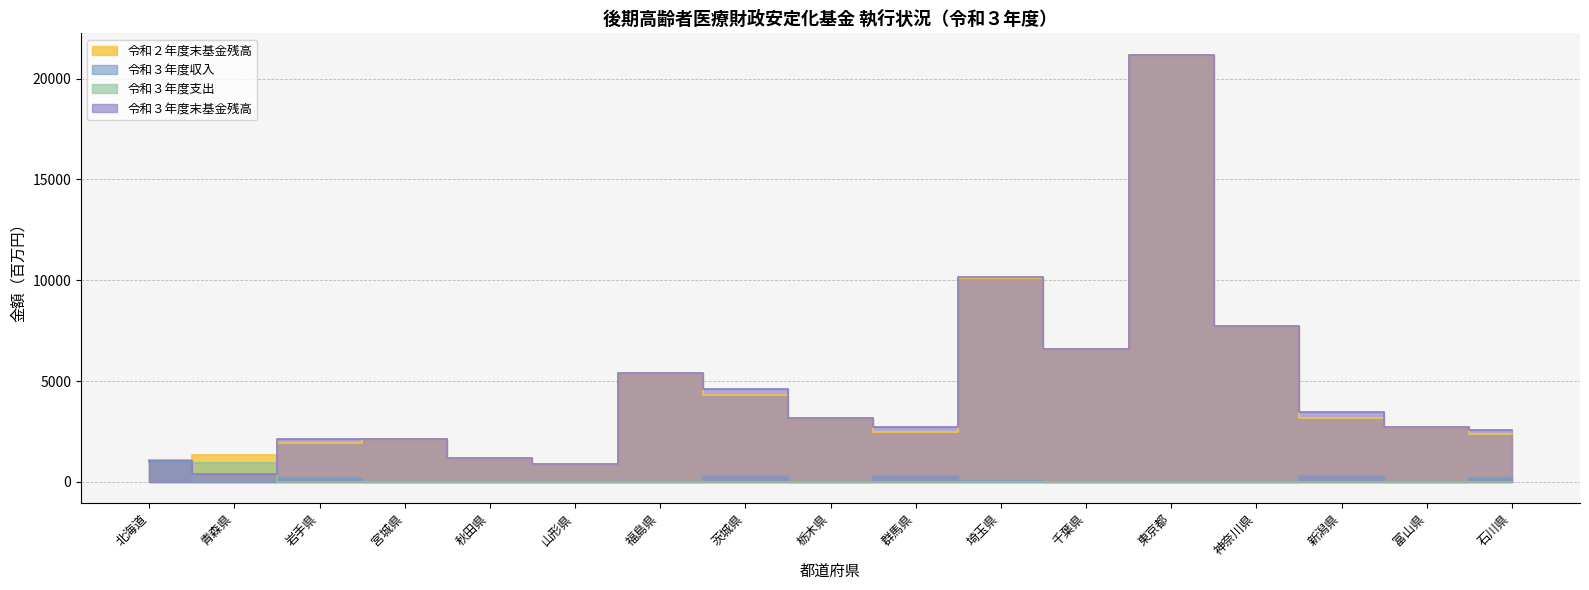

What is the sum of all 令和３年度収入 values?

2237.6